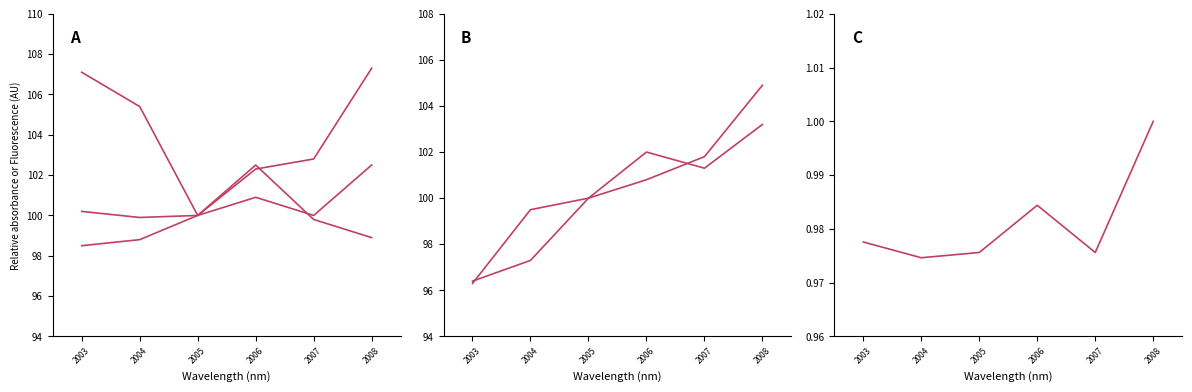

What is the sum of all 製造業 values?

601.2